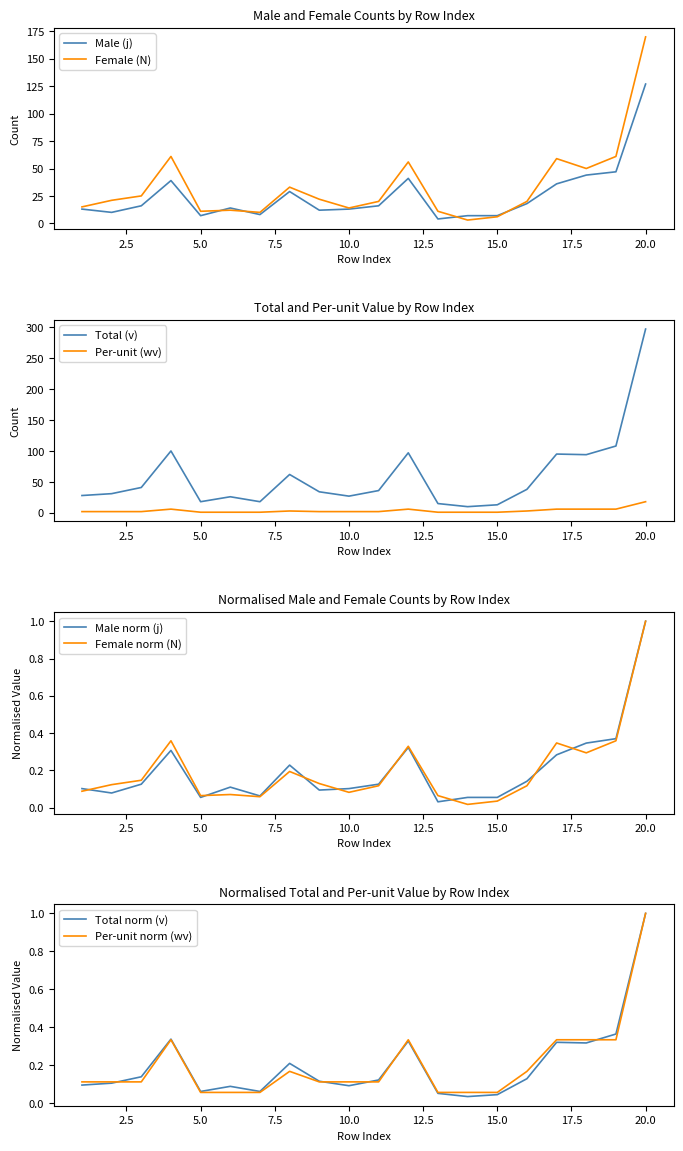

At which label does Total norm (v) reach its peak?

20.0